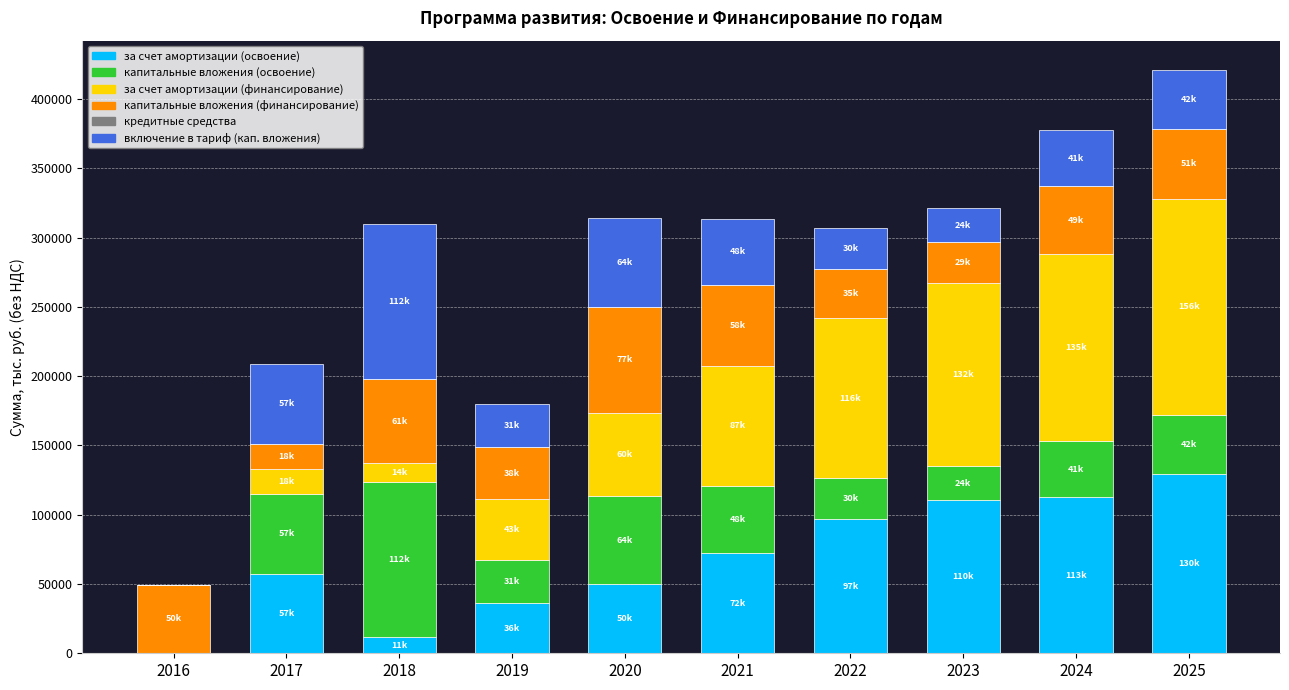

What is the maximum value for за счет амортизации (освоение)?

129703.3